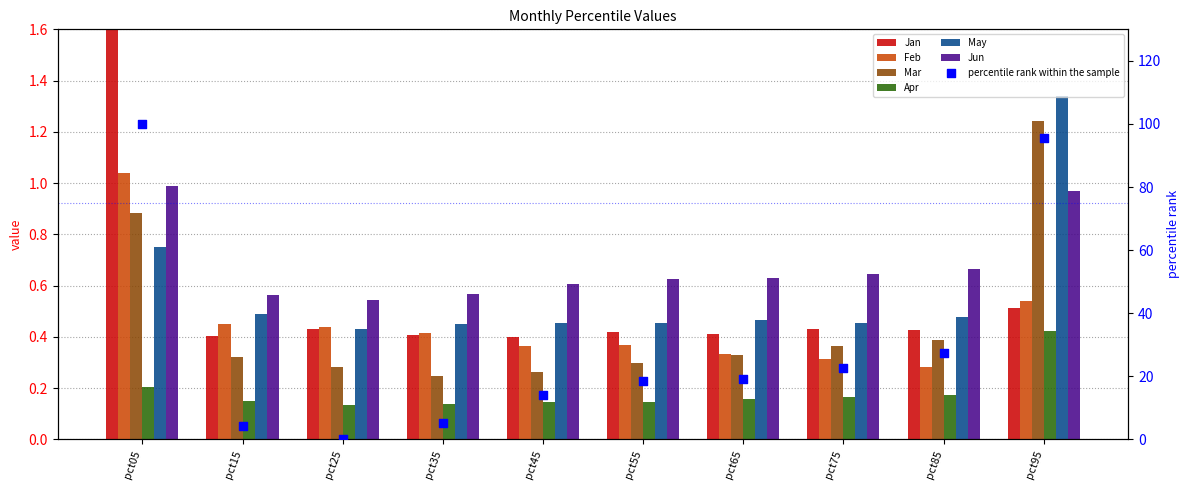

Is the value of Feb at pct15 greater than the value of Mar at pct15?

Yes